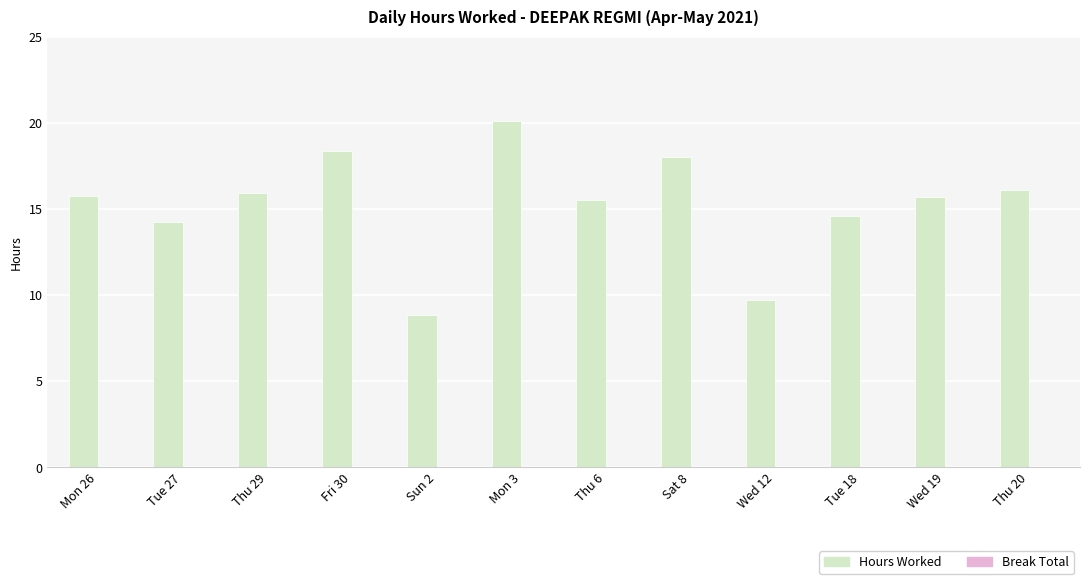

What is the difference between the maximum and minimum values?

11.2